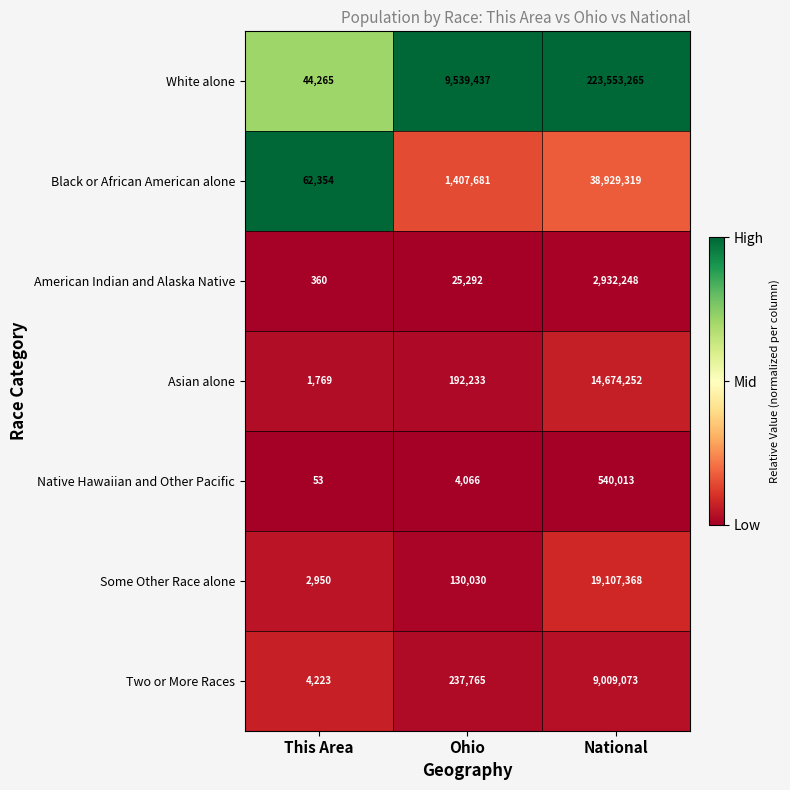

Rank the series at Ohio from highest to lowest value.

White alone, Black or African American alone, Two or More Races, Asian alone, Some Other Race alone, American Indian and Alaska Native, Native Hawaiian and Other Pacific